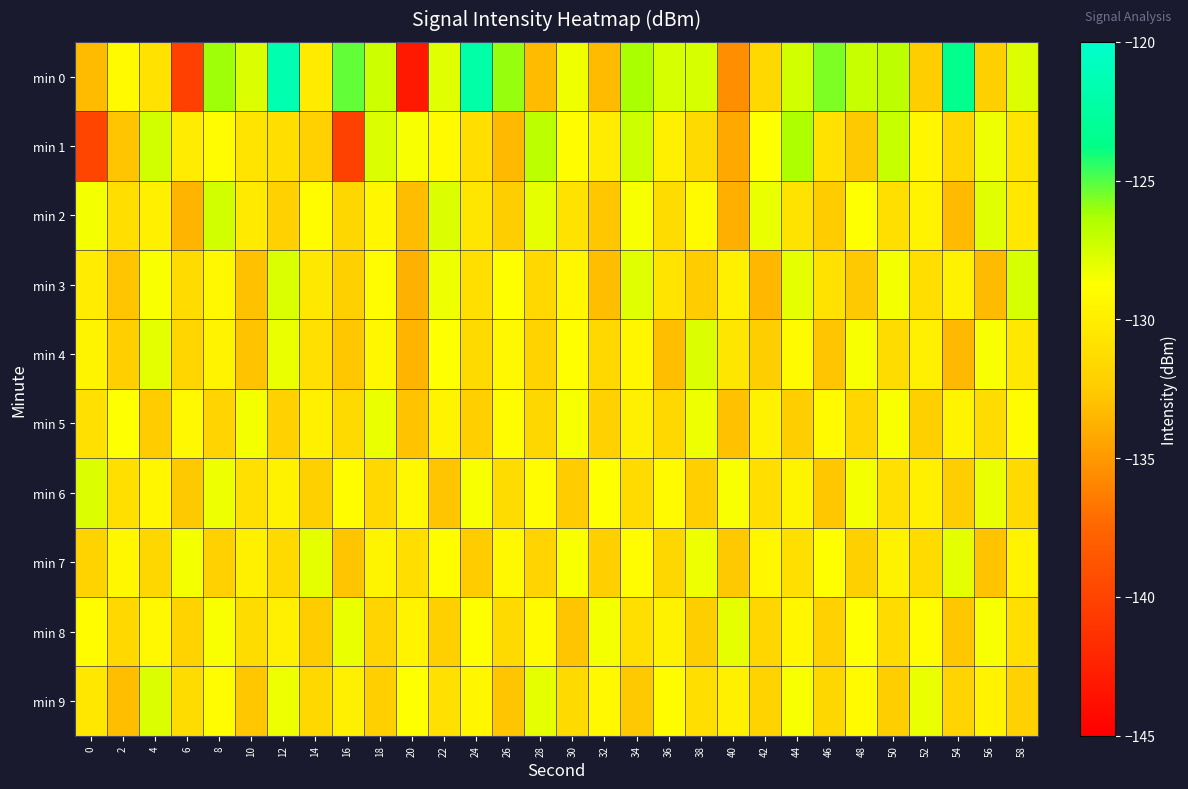

At which category is the sum across all series the highest?

8